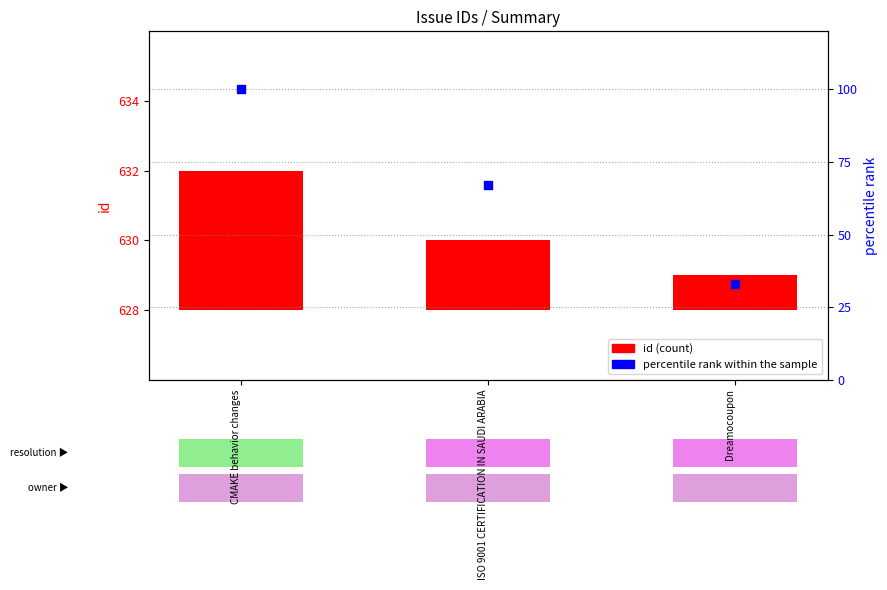

Which series has the largest total across all categories?

percentile rank within the sample